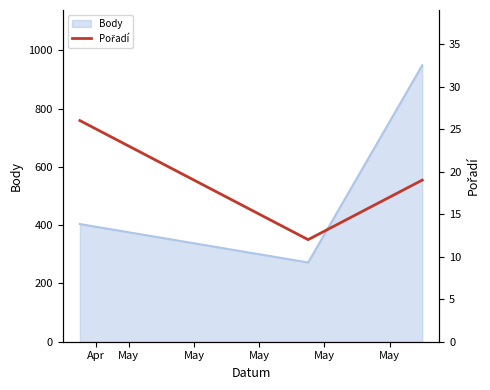

What is the sum of all values?

57